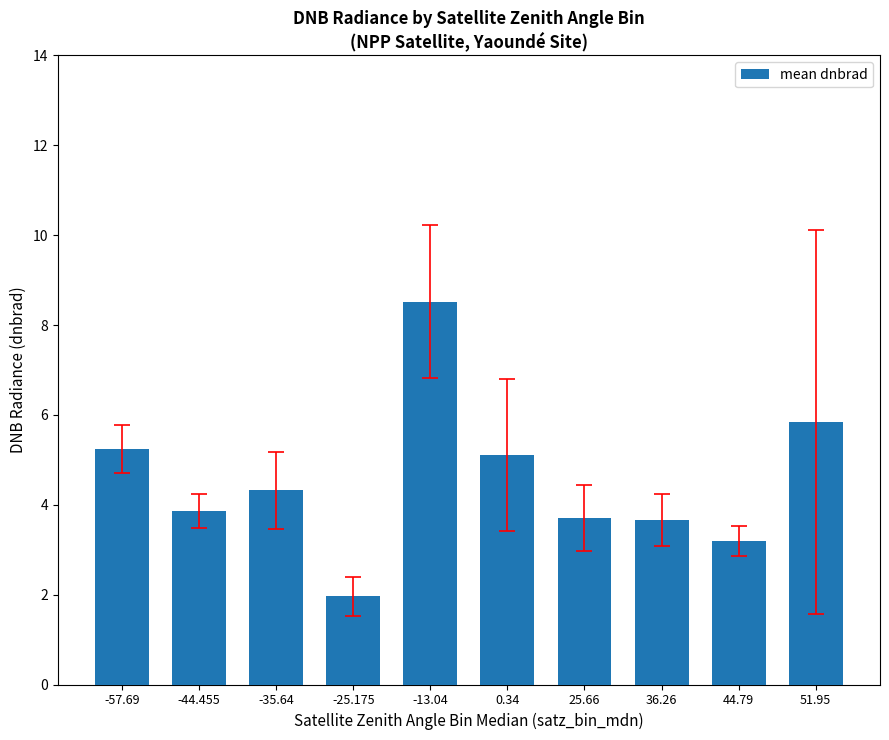

What is the difference between the second highest and minimum values?

3.9